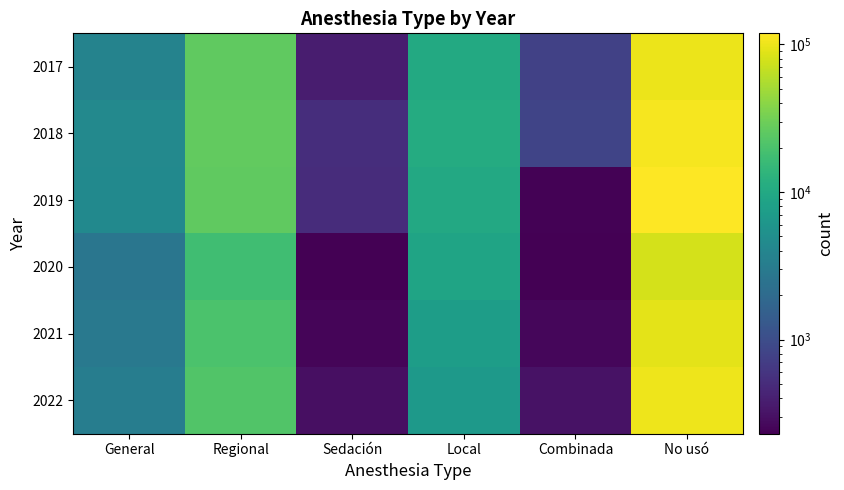

Rank the series by their maximum value, from lowest to highest.

2020, 2021, 2017, 2022, 2018, 2019